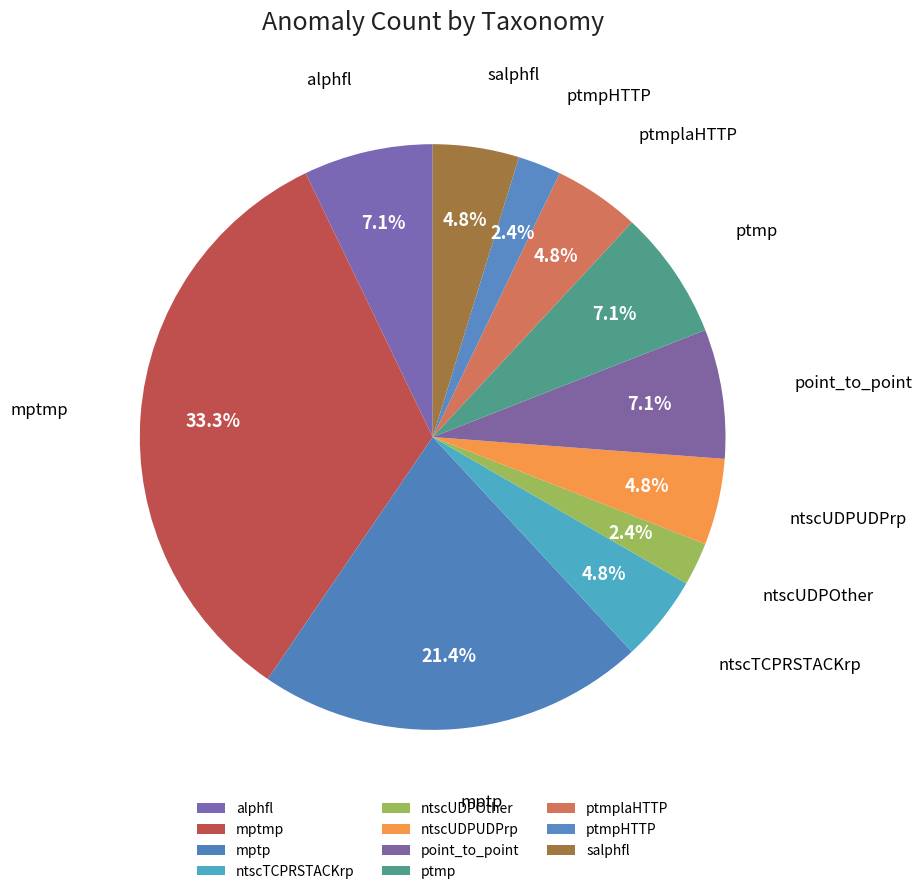

To the nearest percent, what is the combined percentage of ptmpHTTP and ptmplaHTTP?

7%